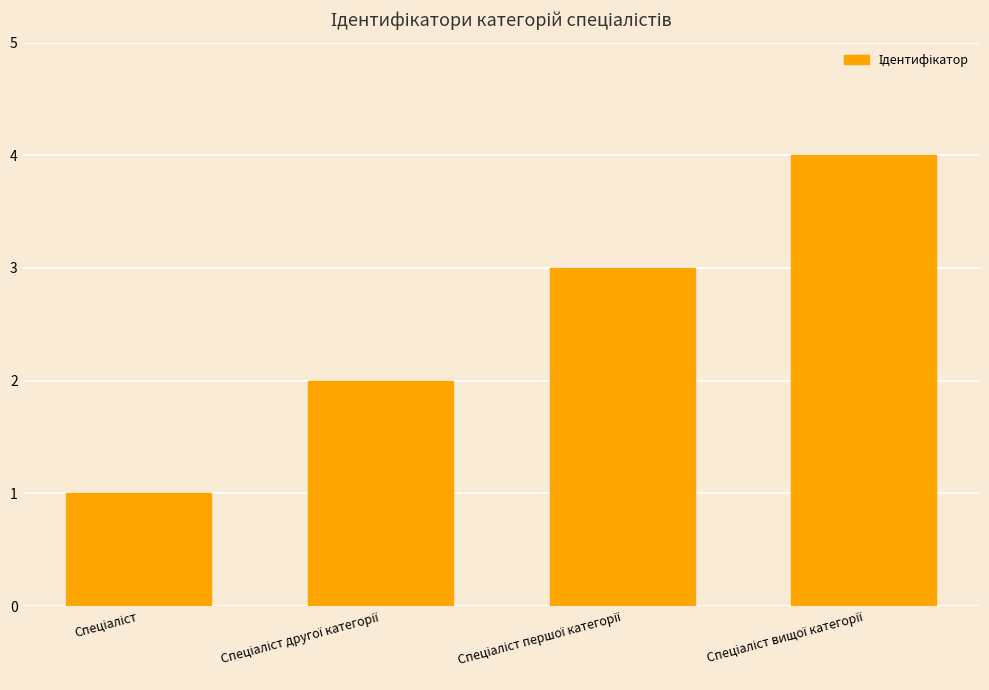

What is the difference between the maximum and minimum values?

3